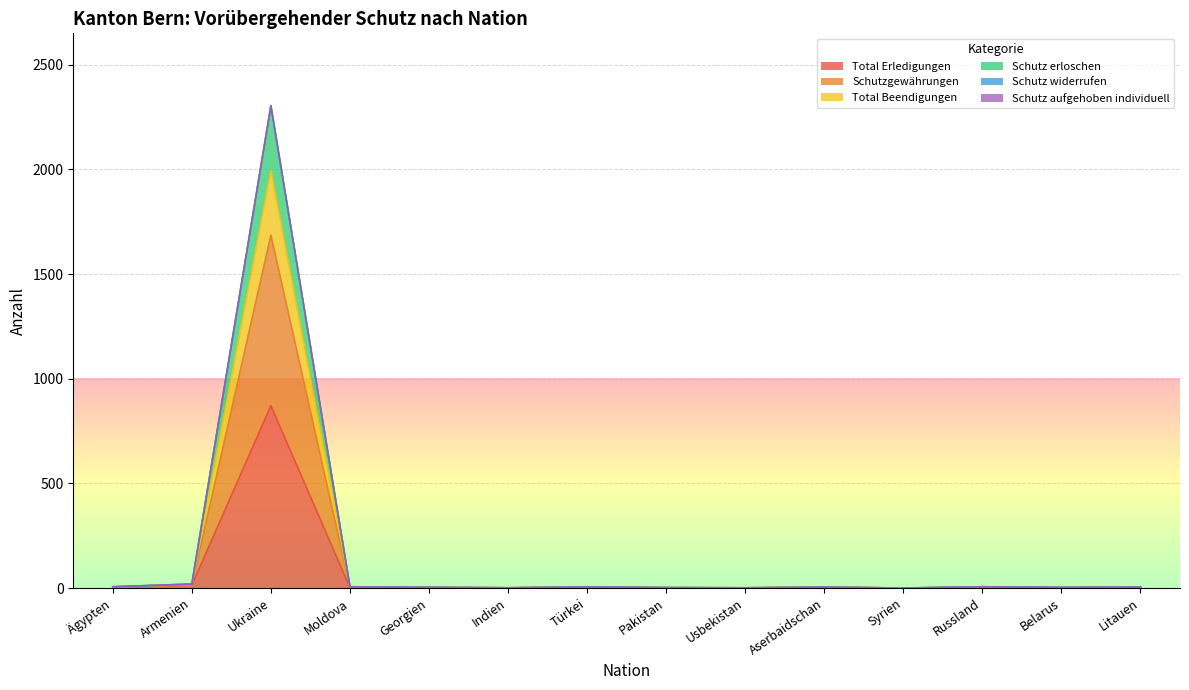

What is the difference between the second highest and second lowest values in the Schutz erloschen series?

18